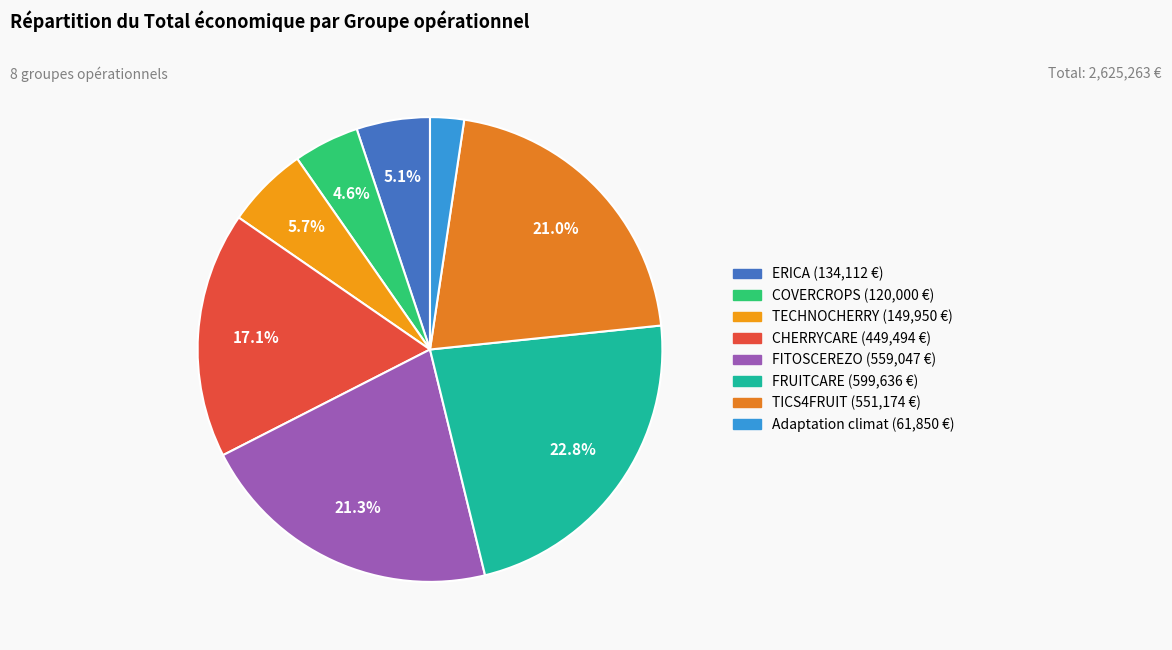

True or false: TECHNOCHERRY accounts for 6% of the total.

True